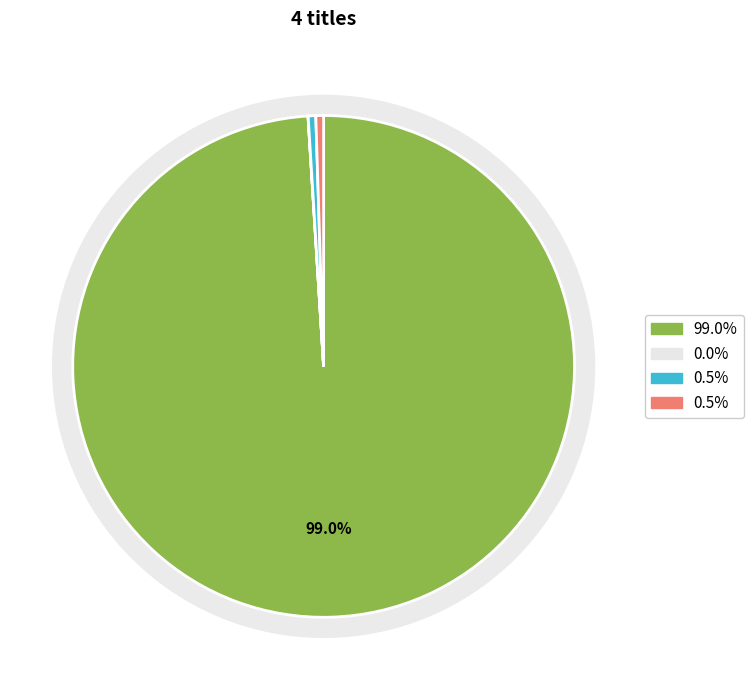

Is there any slice that represents more than half of the pie?

Yes